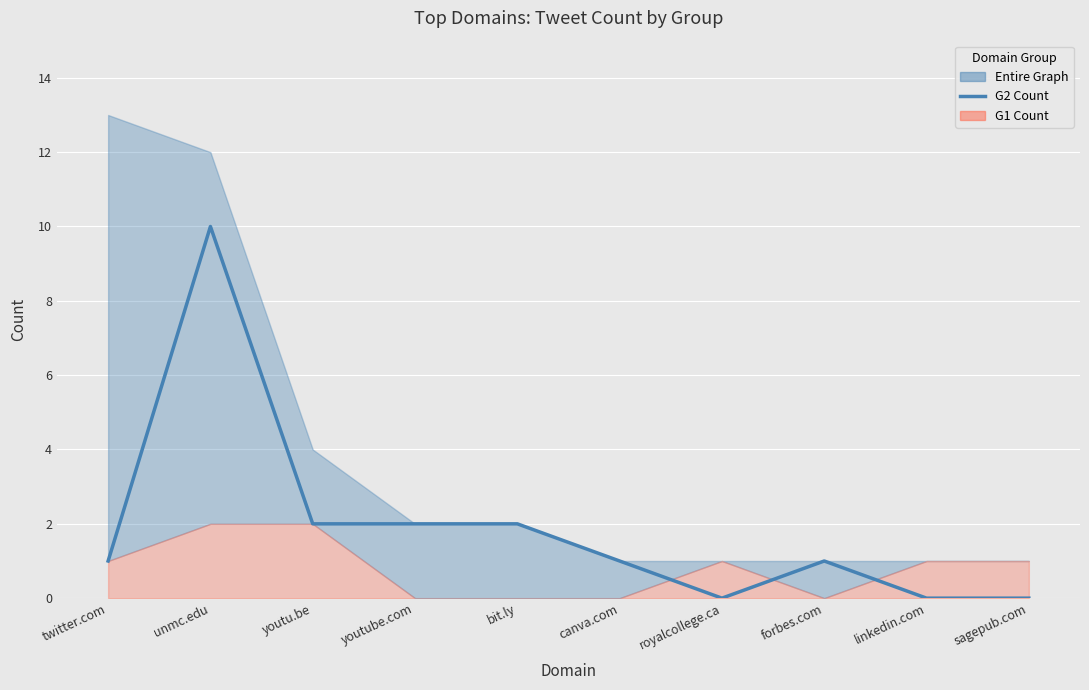

True or false: G2 Count and G1 Count (baseline) intersect in this chart.

False